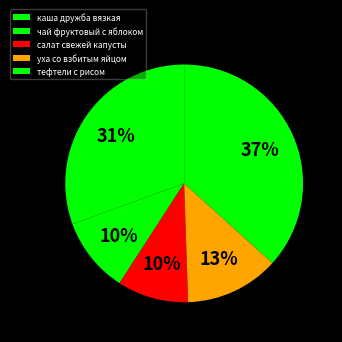

What is the change in value from чай фруктовый с яблоком to уха со взбитым яйцом?

+15.2